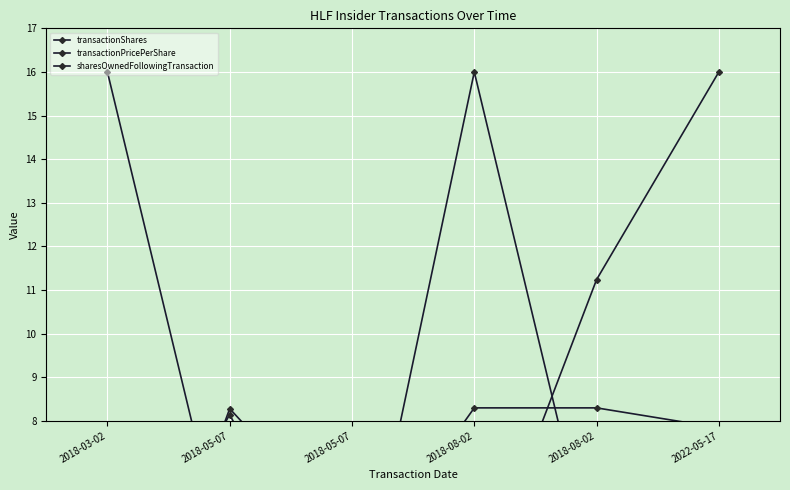

True or false: transactionShares has a value of 8.9 at 2018-05-07.

False